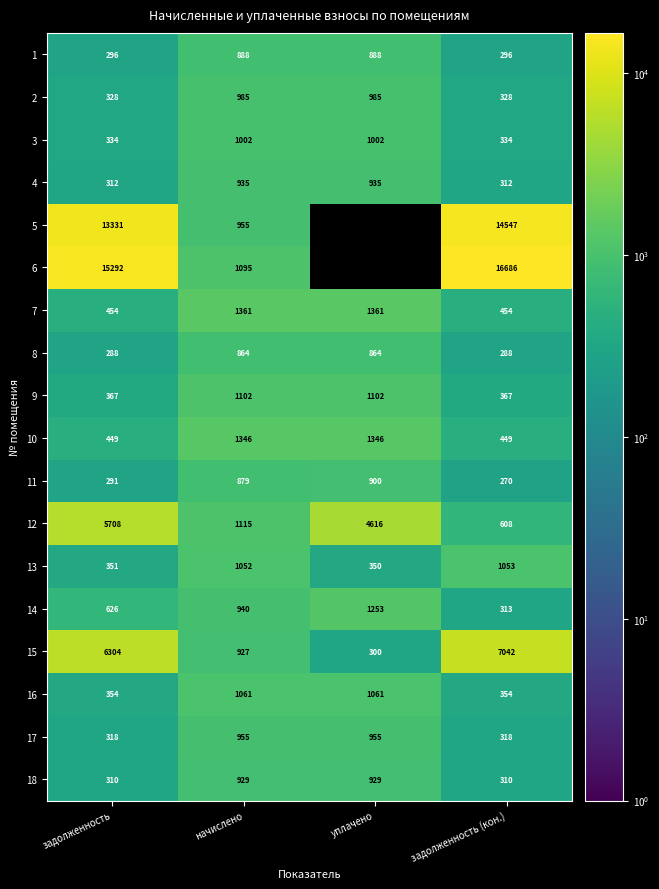

True or false: 11 has a value of 469.5 at задолженность.

False